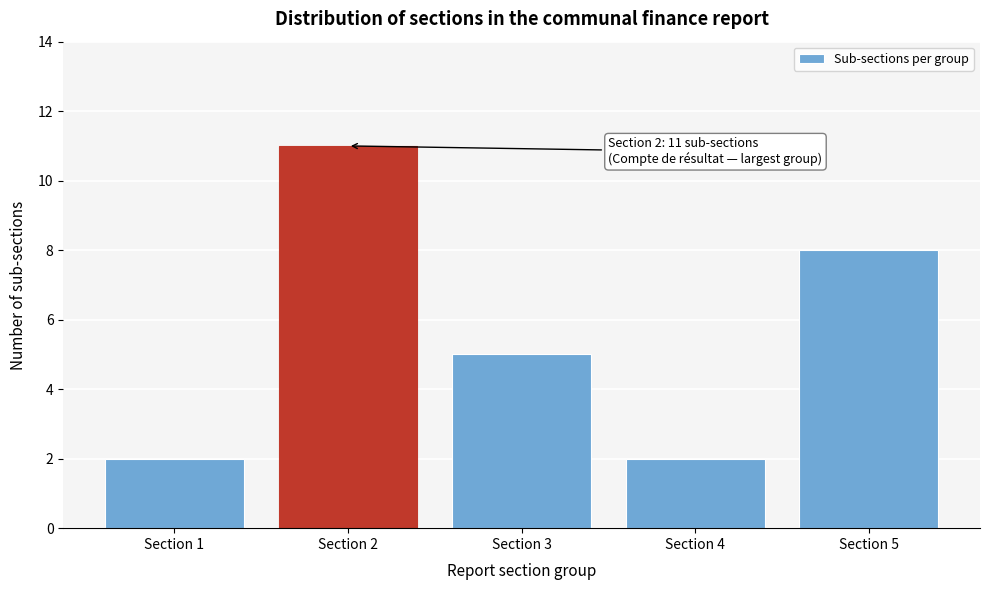

Reading right to left, extract all data points from this chart.

Section 5=8	Section 4=2	Section 3=5	Section 2=11	Section 1=2